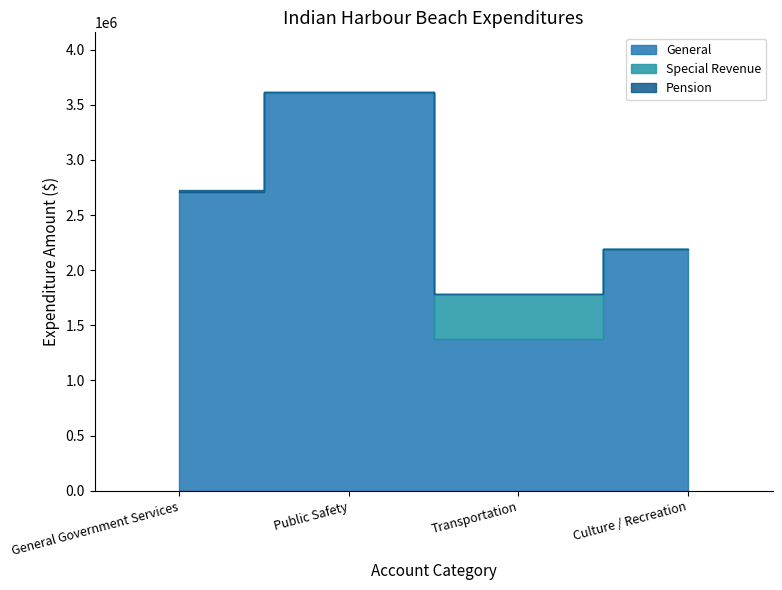

Which series changed the most between Transportation and Culture / Recreation?

General